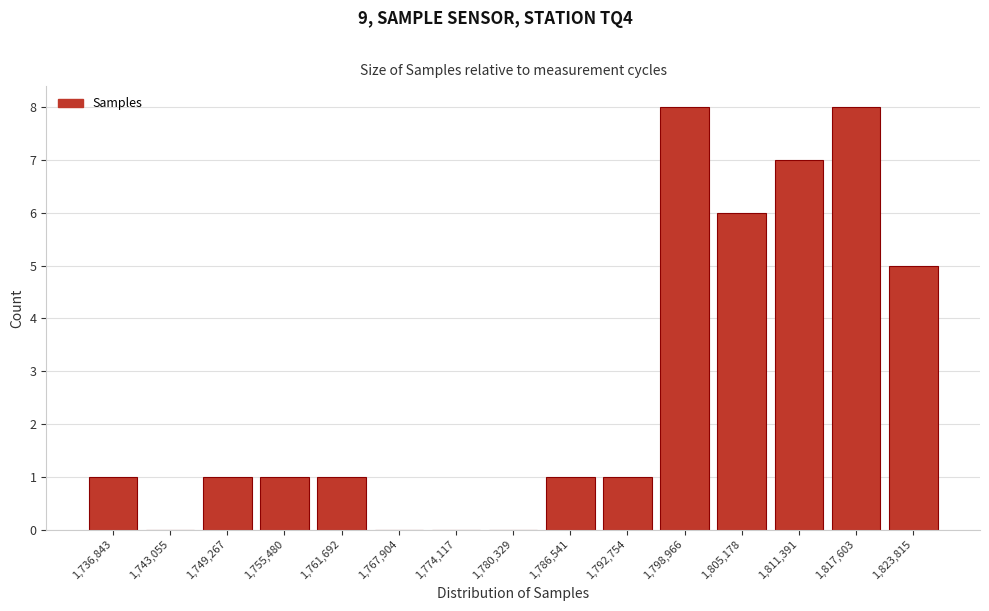

Reading left to right, list all the values displayed in this chart.

1,736,843=1	1,743,055=0	1,749,267=1	1,755,480=1	1,761,692=1	1,767,904=0	1,774,117=0	1,780,329=0	1,786,541=1	1,792,754=1	1,798,966=8	1,805,178=6	1,811,391=7	1,817,603=8	1,823,815=5